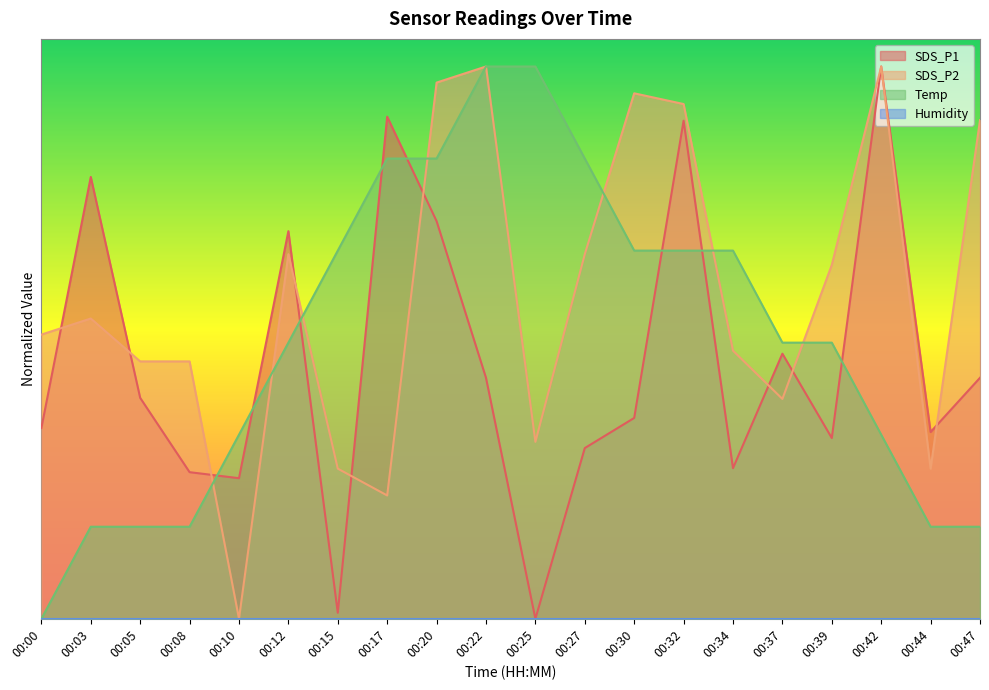

The SDS_P2 series shows 16.7 at 00:30. True or false?

False